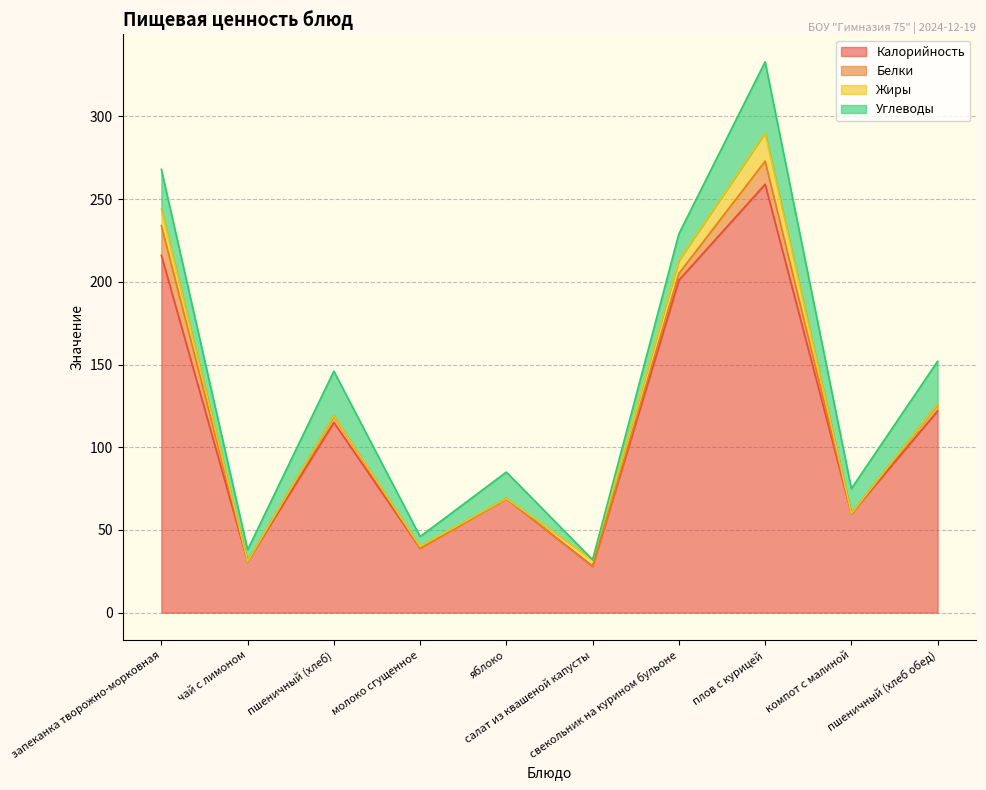

True or false: Углеводы has a value of 23 at компот с малиной.

False